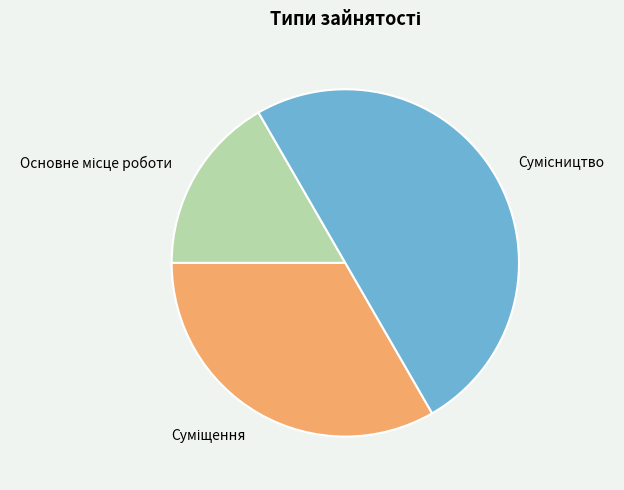

To the nearest percent, what percentage of the pie is Основне місце роботи?

17%